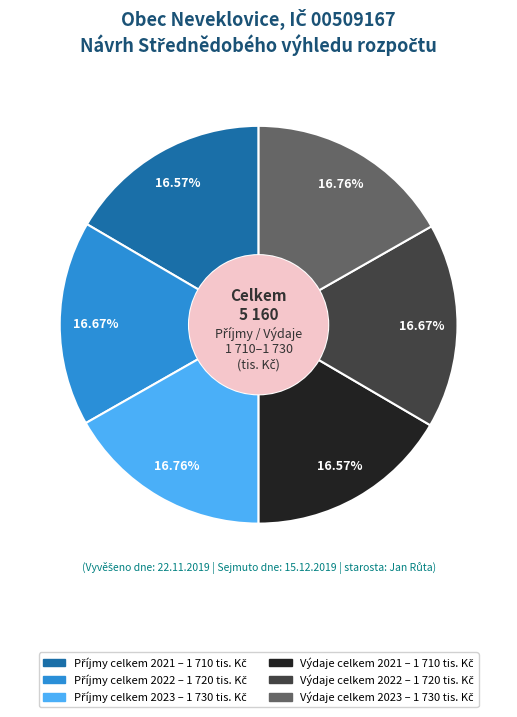

To the nearest percent, what is the average slice percentage?

17%